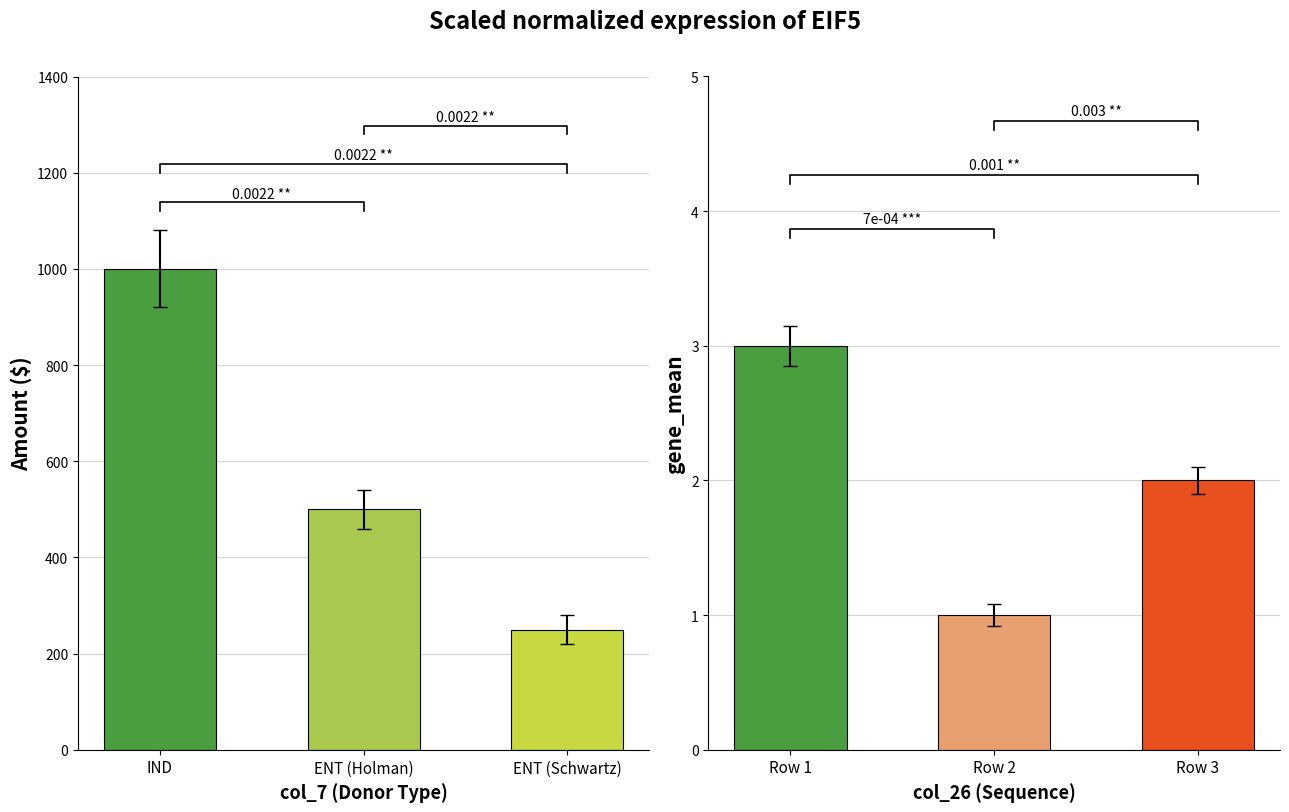

Between ENT (Holman) and ENT (Schwartz), which is larger?

ENT (Holman)